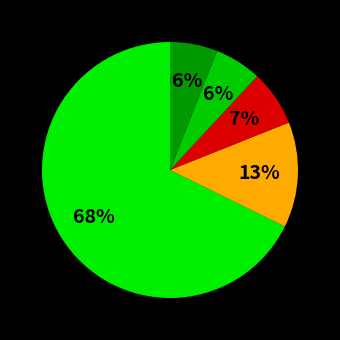

Count the number of slices in the pie.

5